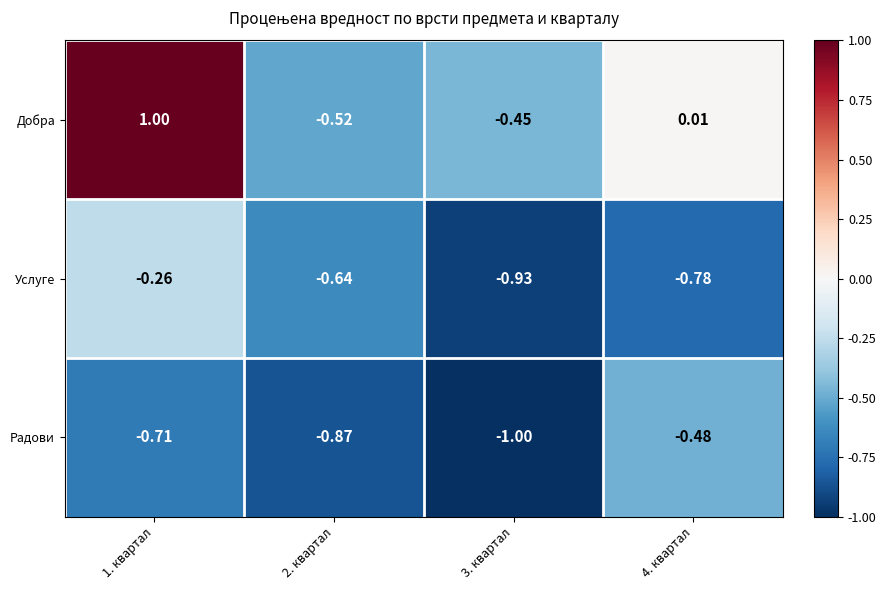

Between 2. квартал and 3. квартал, which series saw the biggest shift?

Услуге